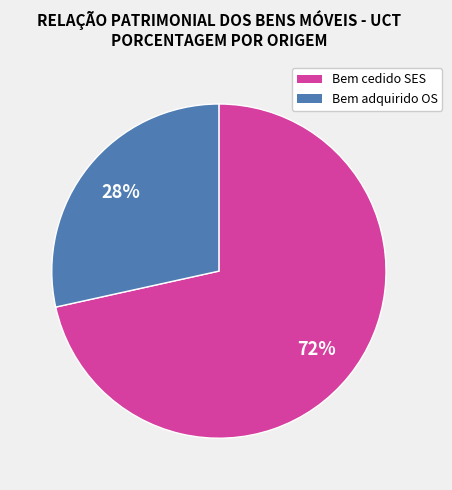

Rank the categories by value from highest to lowest.

Bem cedido SES, Bem adquirido OS